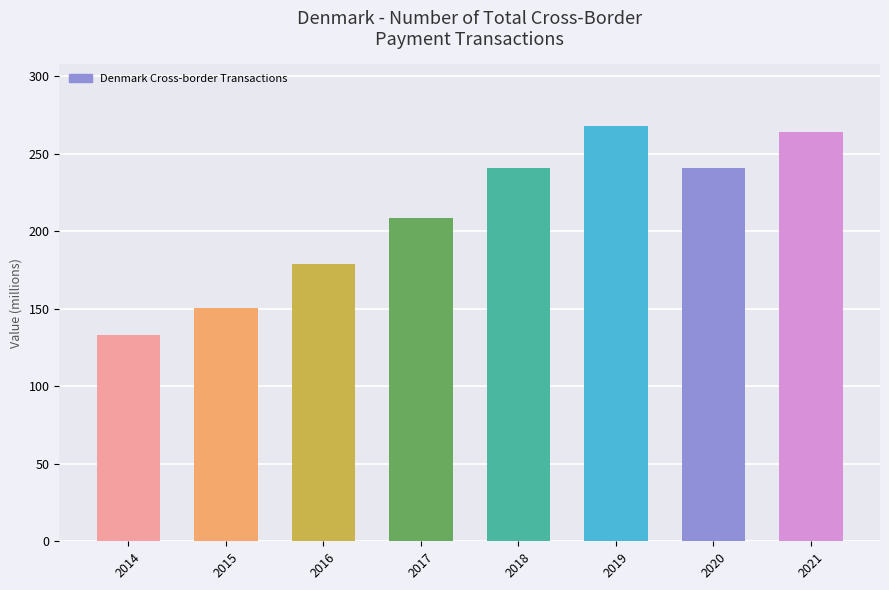

Where is the data nearest to the value 200?

2017